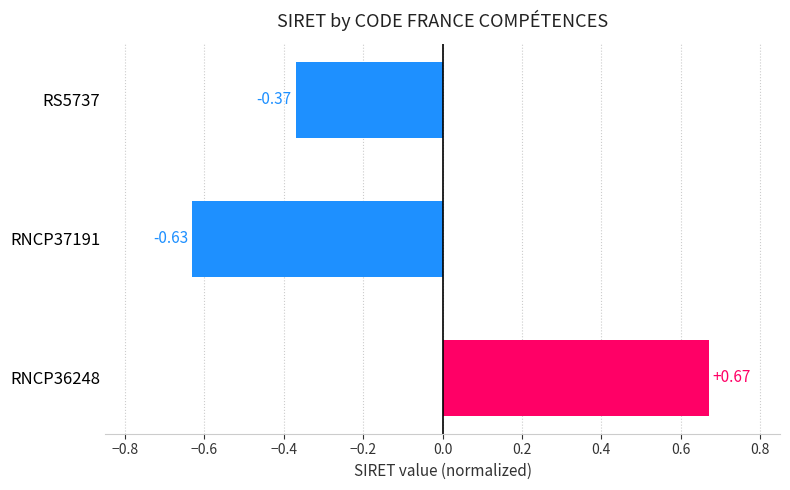

Does the chart contain any negative values?

Yes